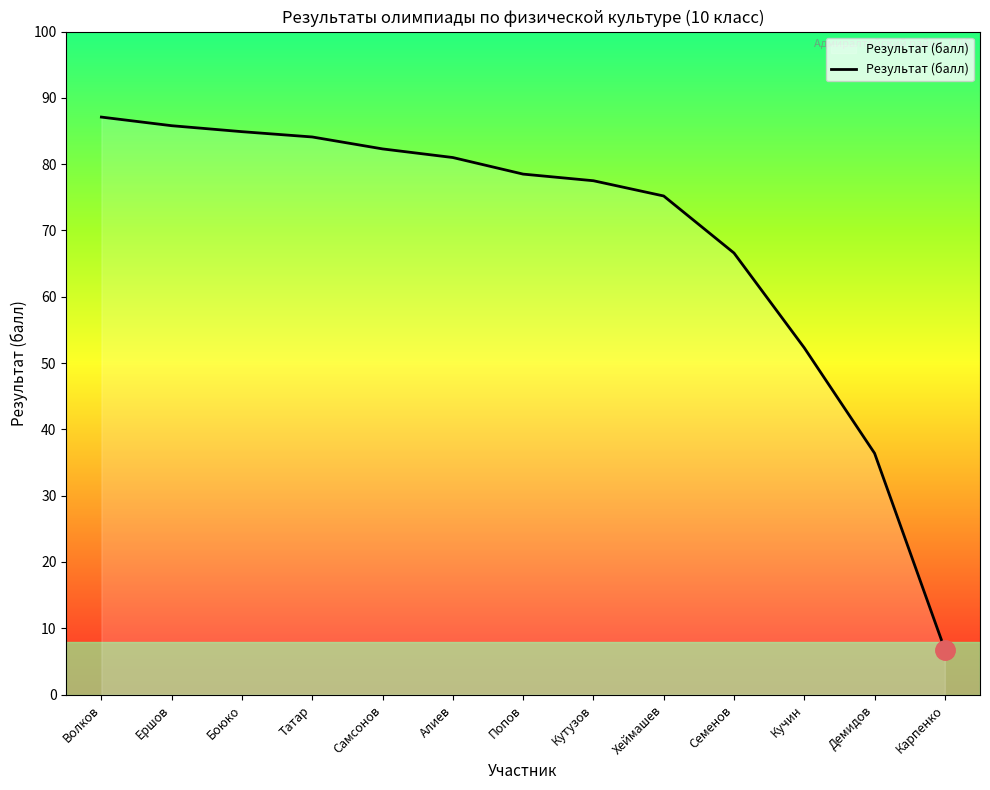

True or false: the data shows 36.4 at Демидов.

True